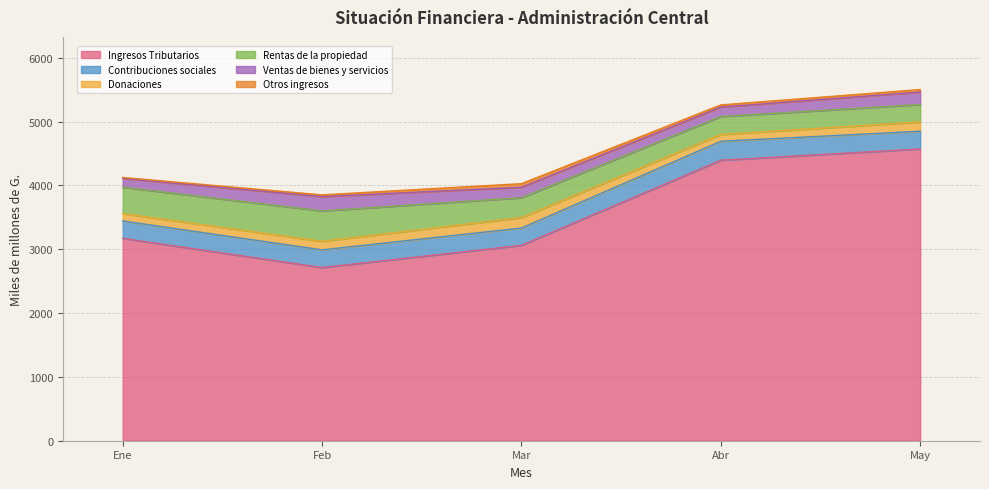

What is the greatest value displayed?

4571.7